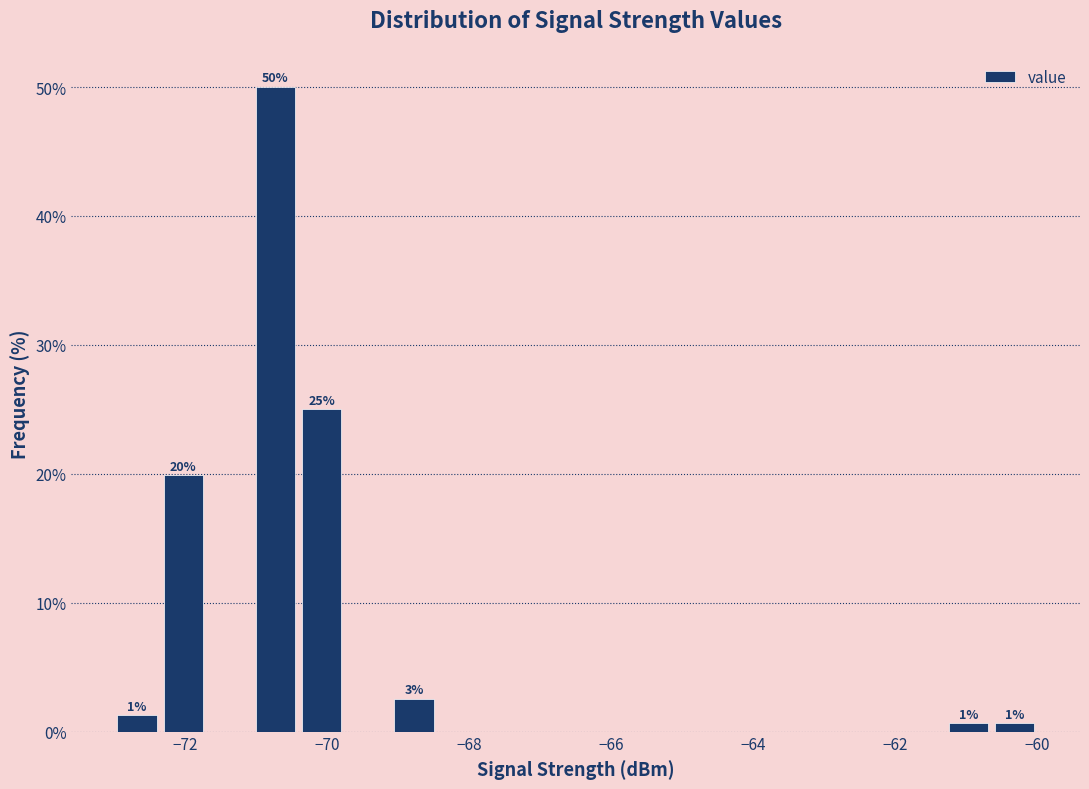

Read against the x-axis, roughly where is the centre of the tallest bar?

-70.8